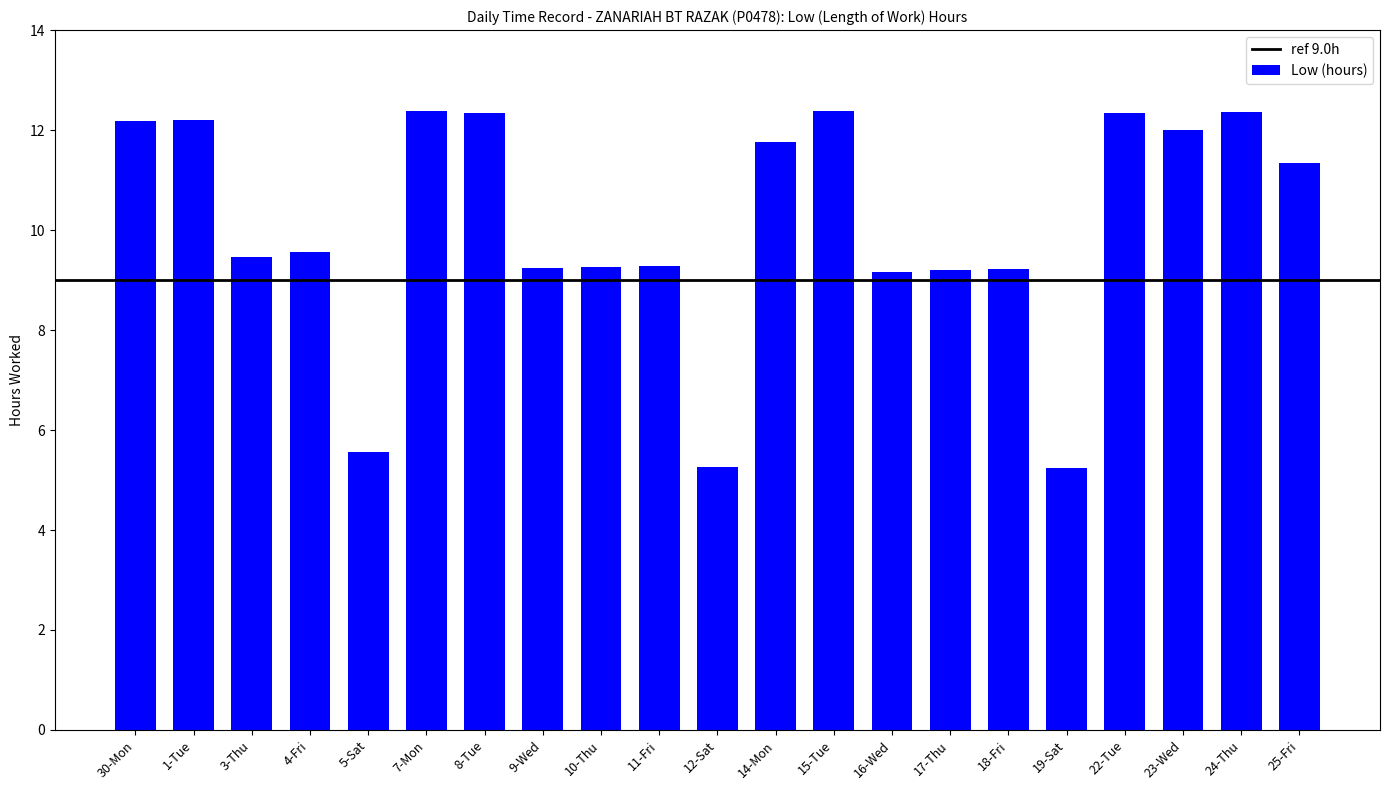

The chart shows a value of 4.4 at 18-Fri. True or false?

False